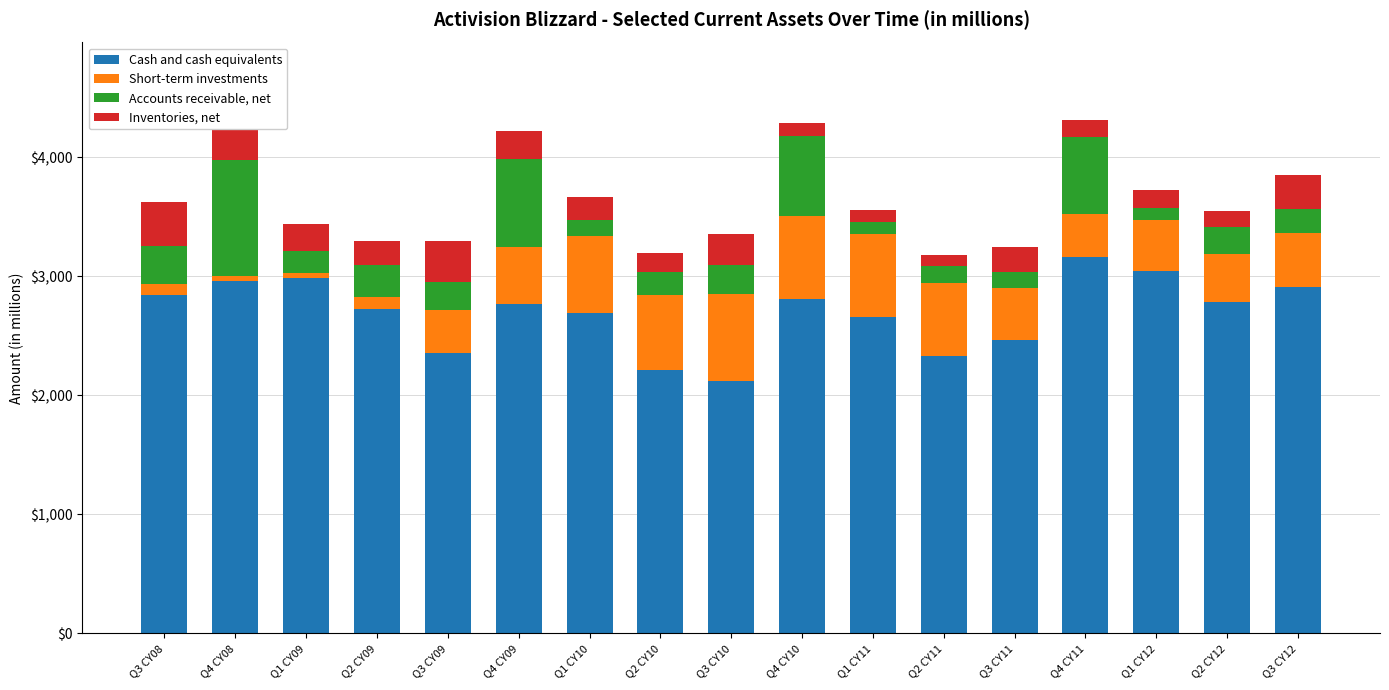

What are all the series names shown in the legend?

Cash and cash equivalents, Short-term investments, Accounts receivable, net, Inventories, net